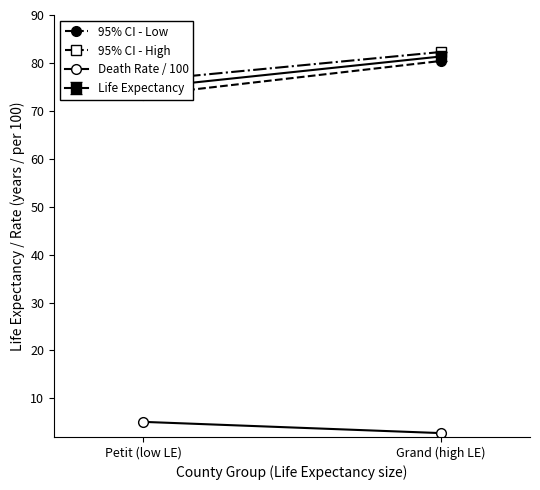

What is the minimum value for 95% CI - Low?

73.3